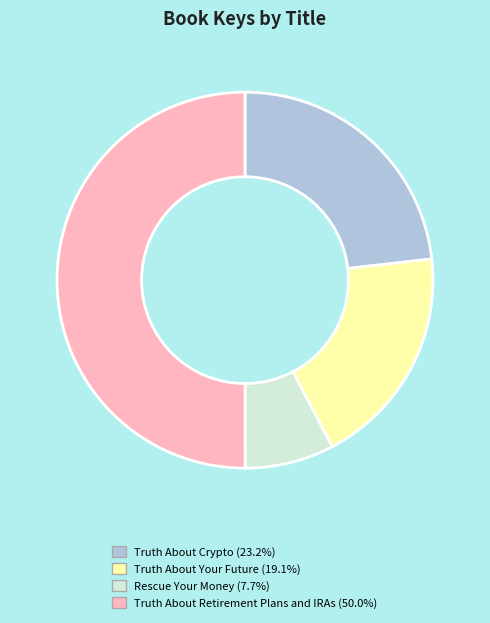

Which slice represents more than half of the pie?

Truth About Retirement Plans and IRAs